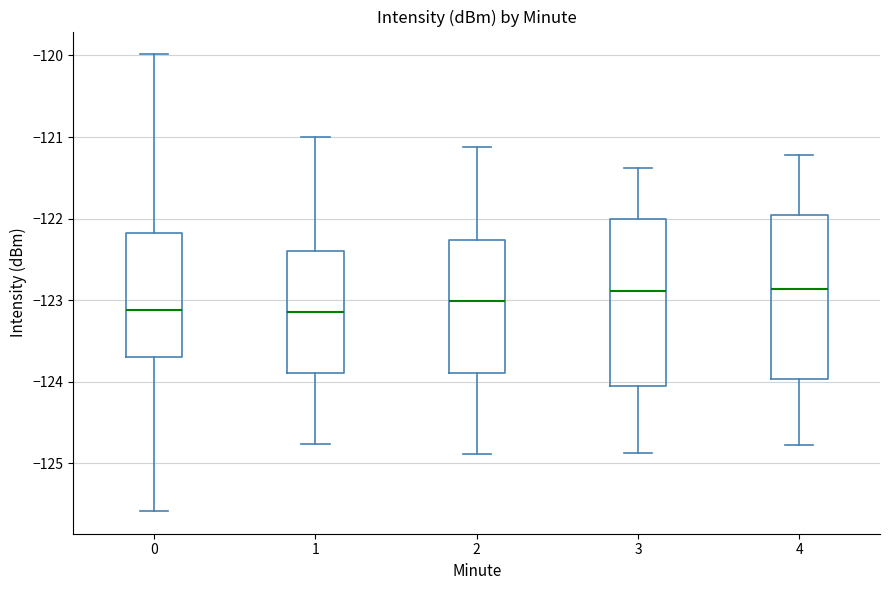

Reading left to right, read every box against the y-axis: the position of its median line, the range the box covers, and the ends of its whiskers. The values are not printed on the chart, so give them approximately, as read against the axis.

0: median -123.1, box -123.7 to -122.2, whiskers -125.6 to -120.0
1: median -123.1, box -123.9 to -122.4, whiskers -124.8 to -121.0
2: median -123.0, box -123.9 to -122.3, whiskers -124.9 to -121.1
3: median -122.9, box -124.1 to -122.0, whiskers -124.9 to -121.4
4: median -122.9, box -124.0 to -122.0, whiskers -124.8 to -121.2